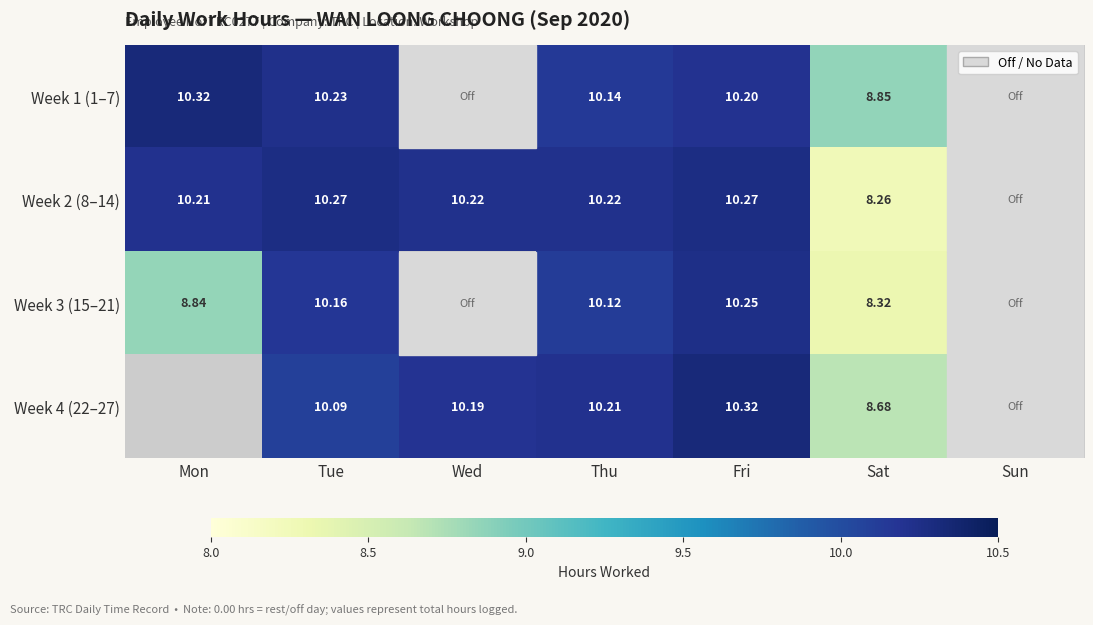

Which series changed the most between Tue and Thu?

Week 4 (22–27)